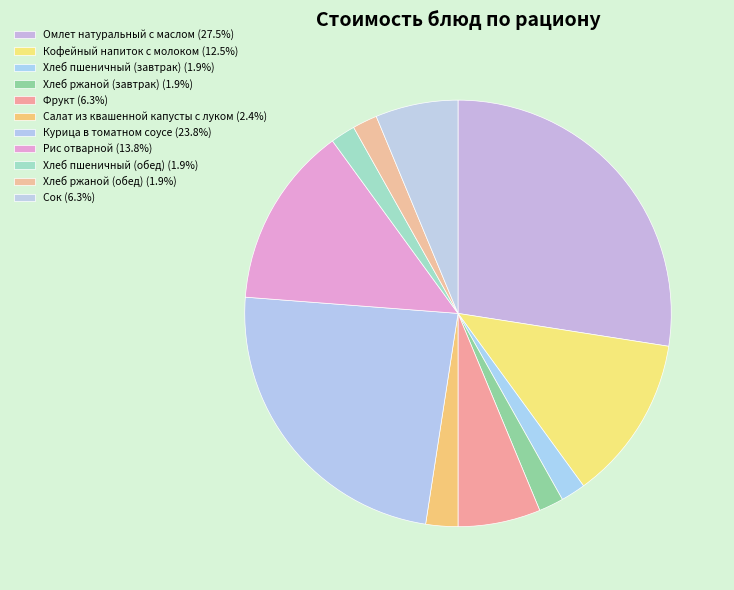

To the nearest percent, what is the difference between the Хлеб ржаной (завтрак) and Салат из квашенной капусты с луком slice percentages?

1%